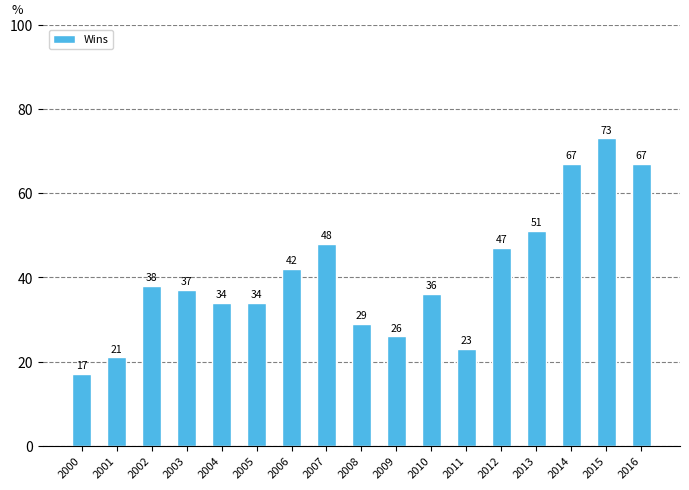

Count the number of categories in the chart.

17